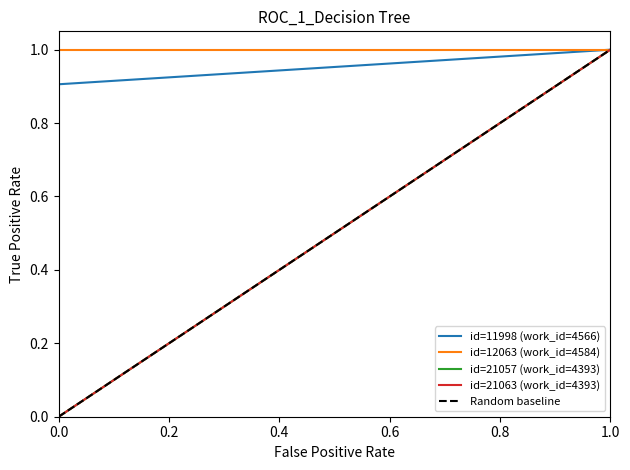

What value does the id=21057 (work_id=4393) series have at 1.0?

1.0